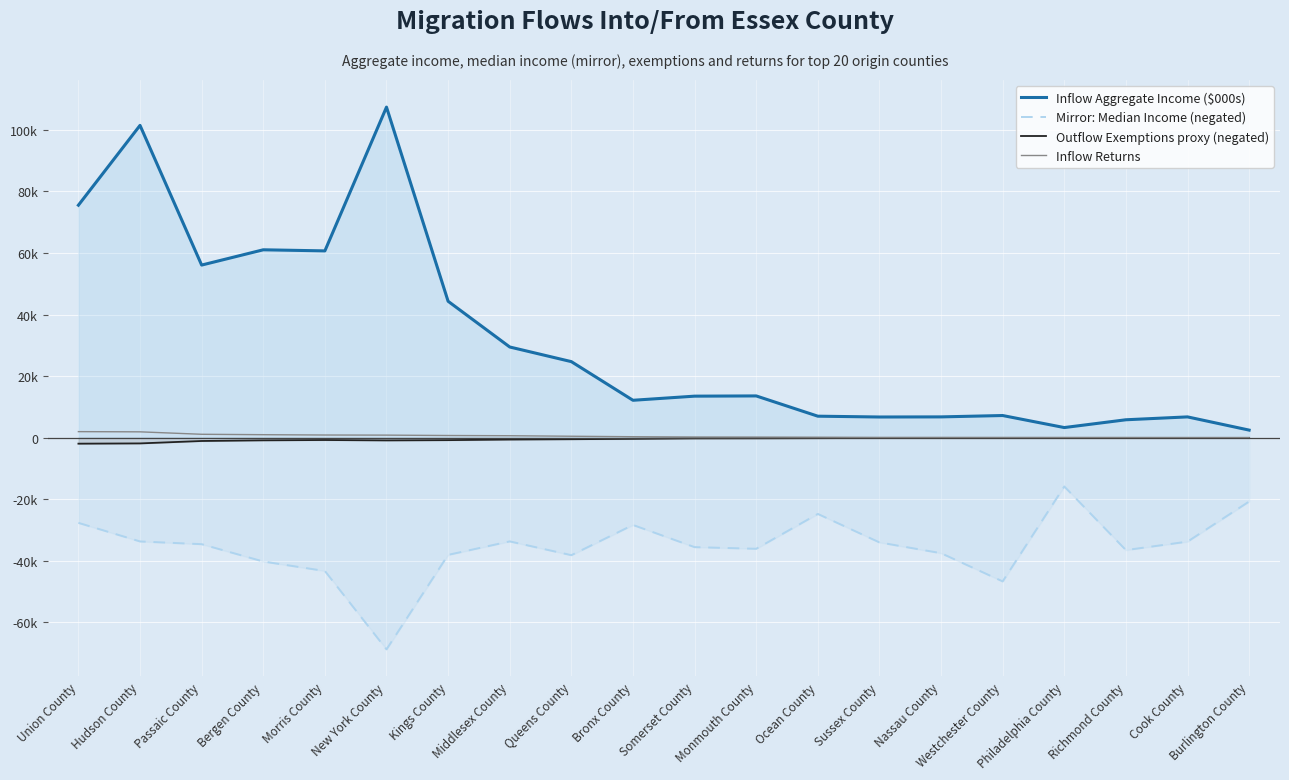

Is it true that Inflow Aggregate Income ($000s) equals 107396.0 at New York County?

True